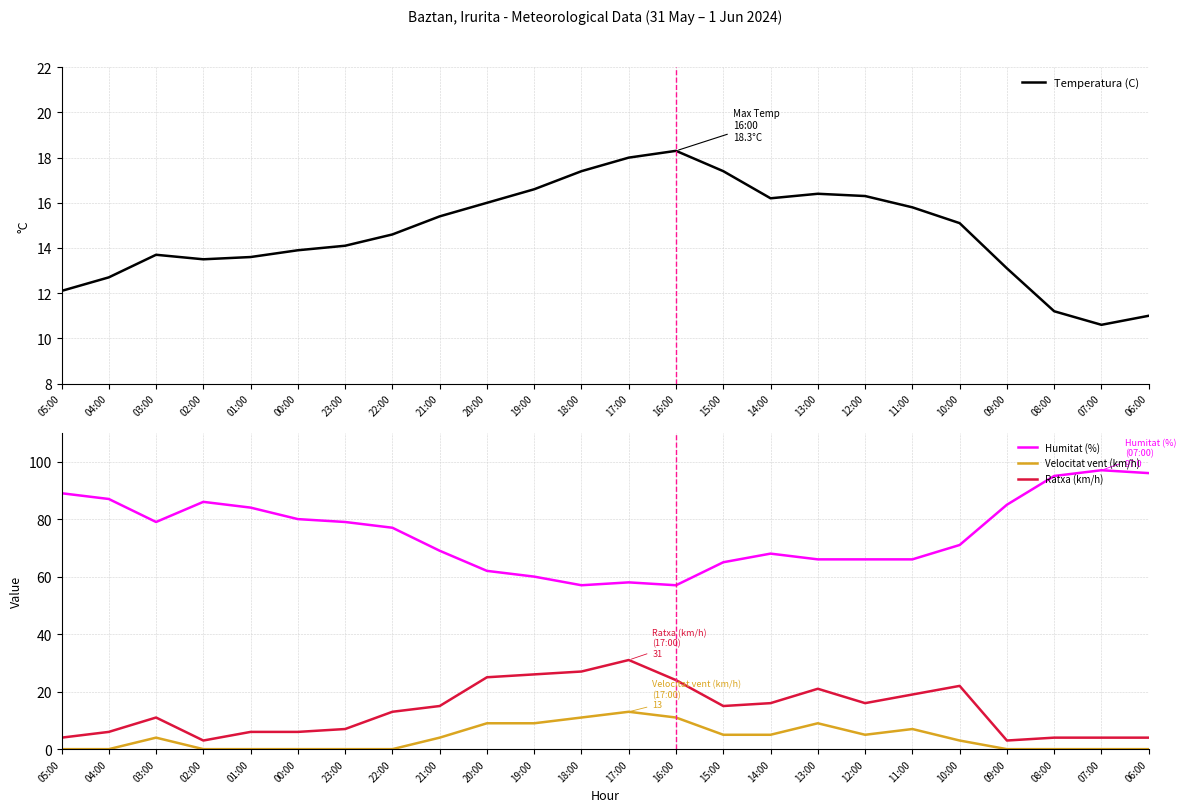

What is the value of the Humitat (%) point at the 1st from the left?

89.0